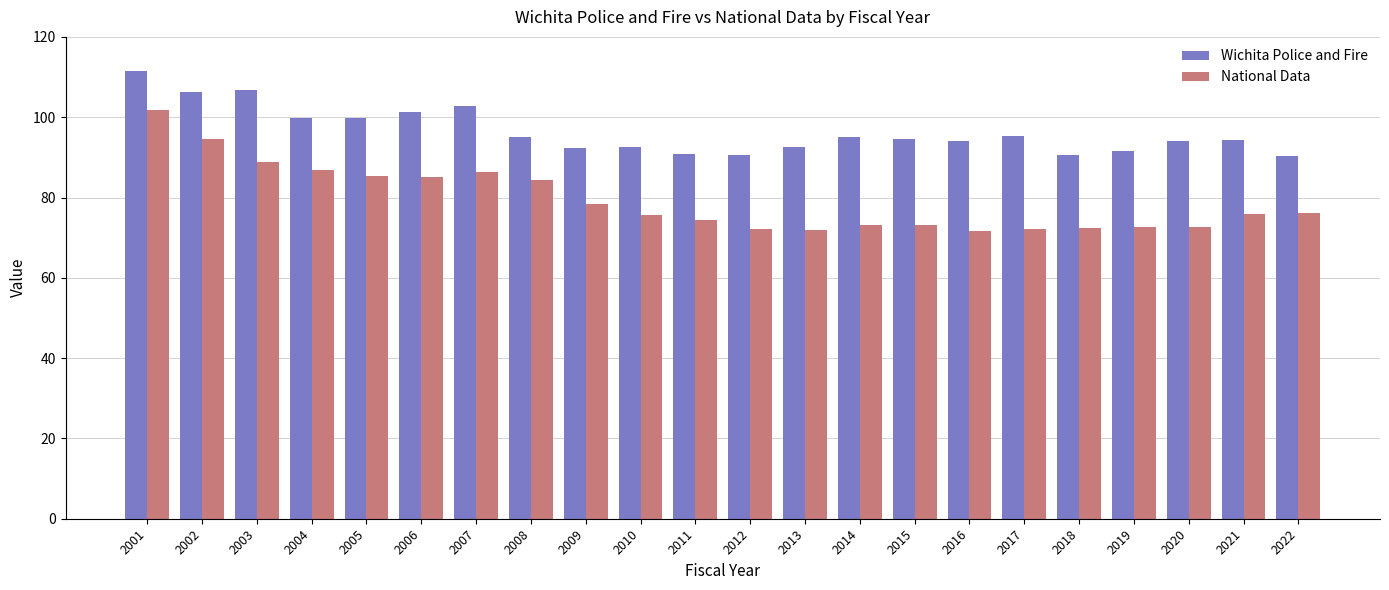

Rank the series by their maximum value, from highest to lowest.

Wichita Police and Fire, National Data